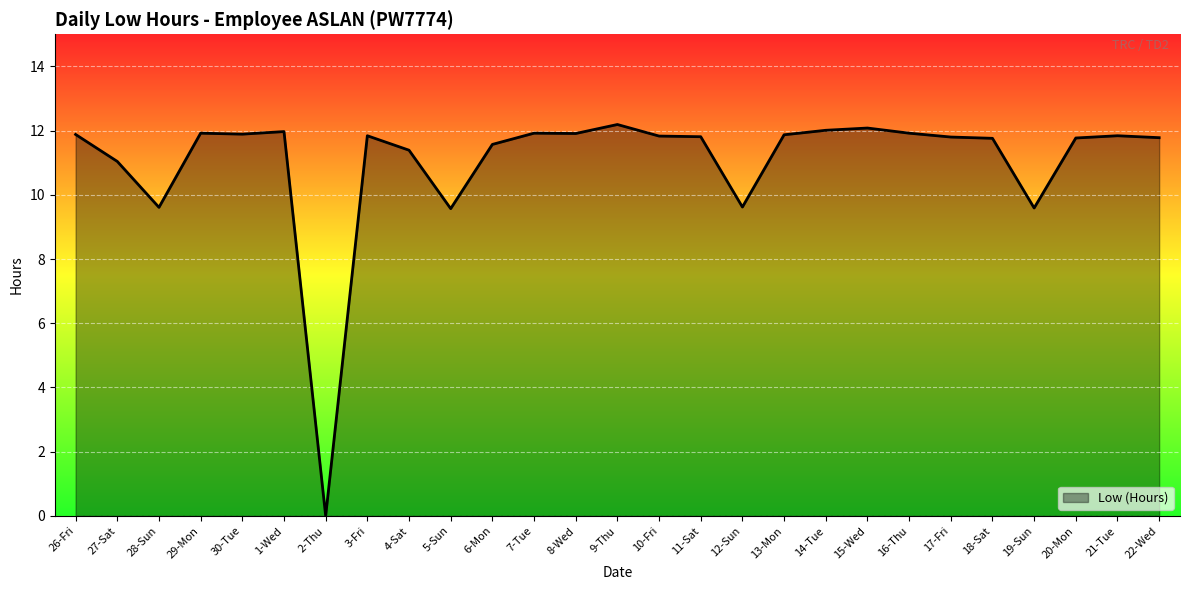

Approximately how many times larger is the value at 11-Sat compared to 10-Fri?

1.0